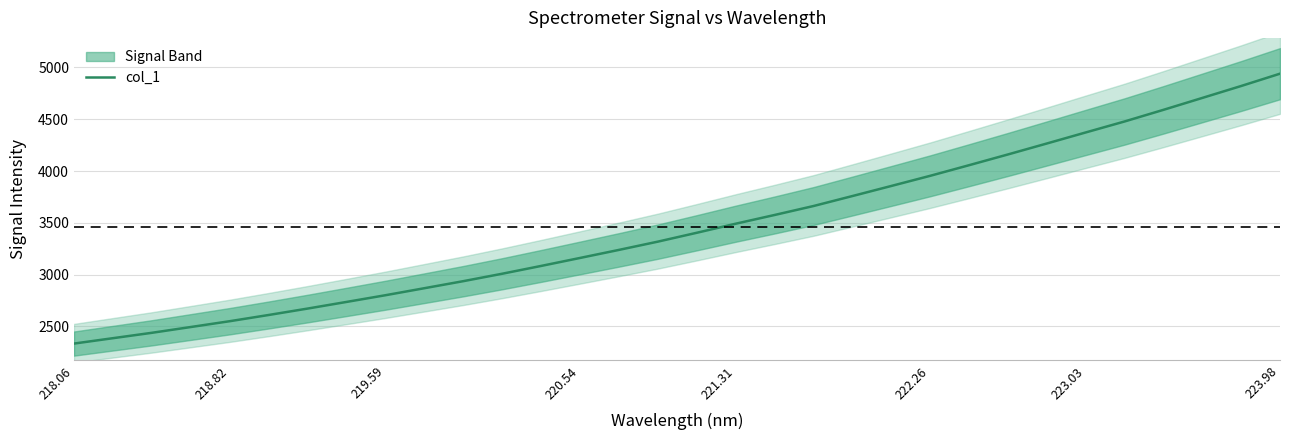

True or false: col_1 has a value of 2800.0 at 219.59.

True